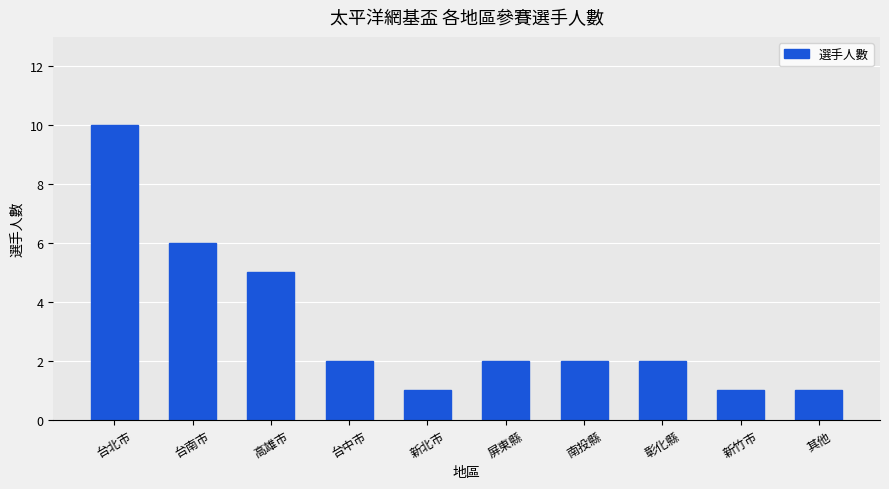

Is it true that the value at 新竹市 is 1?

True